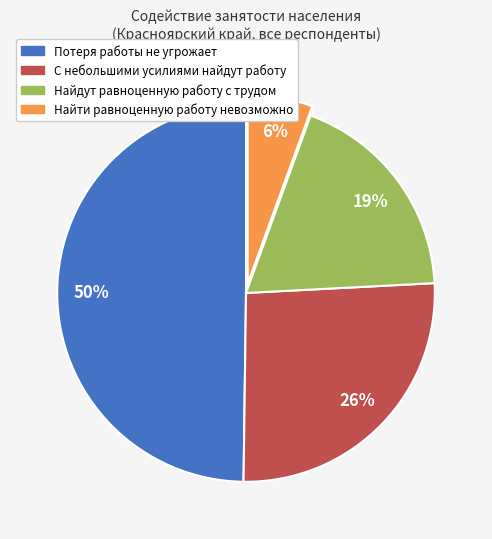

How many slices are in this pie chart?

4